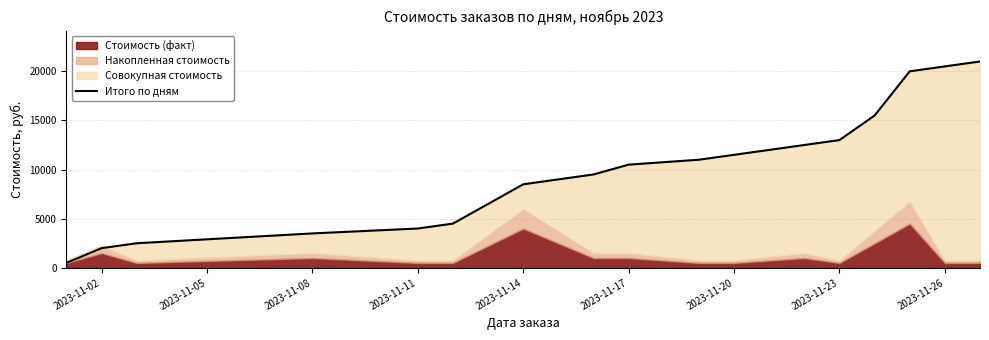

What is the difference between the maximum and minimum values?

20500